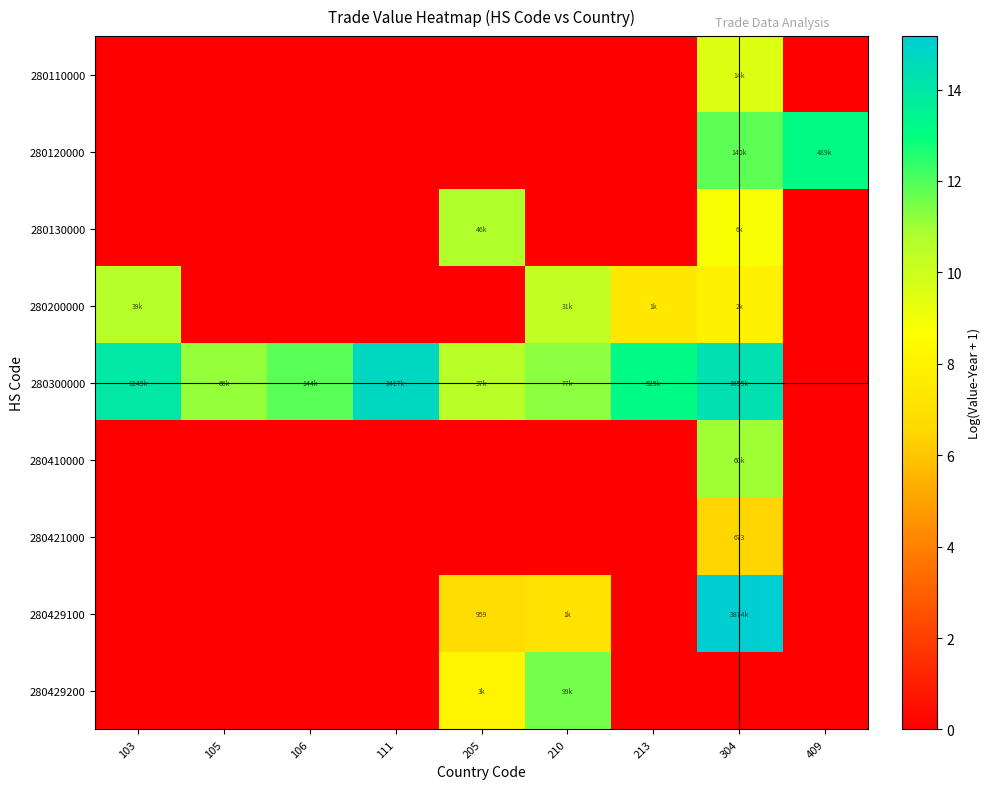

Which series has the largest total across all categories?

280300000